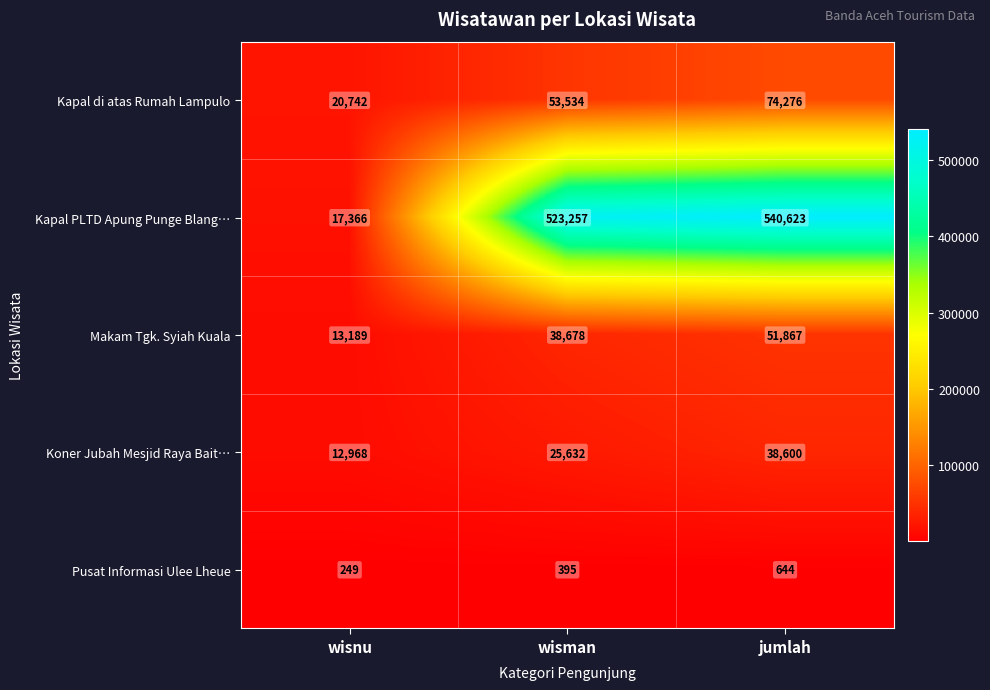

Reading left to right, extract all data points from this chart.

Kapal di atas Rumah Lampulo: wisnu=20742	wisman=53534	jumlah=74276
Kapal PLTD Apung Punge Blang…: wisnu=17366	wisman=523257	jumlah=540623
Makam Tgk. Syiah Kuala: wisnu=13189	wisman=38678	jumlah=51867
Koner Jubah Mesjid Raya Bait…: wisnu=12968	wisman=25632	jumlah=38600
Pusat Informasi Ulee Lheue: wisnu=249	wisman=395	jumlah=644